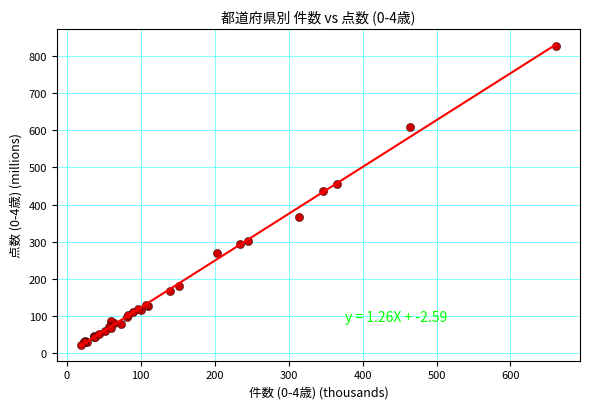

What Y value in the scatter plot is closest to 423?

435.5